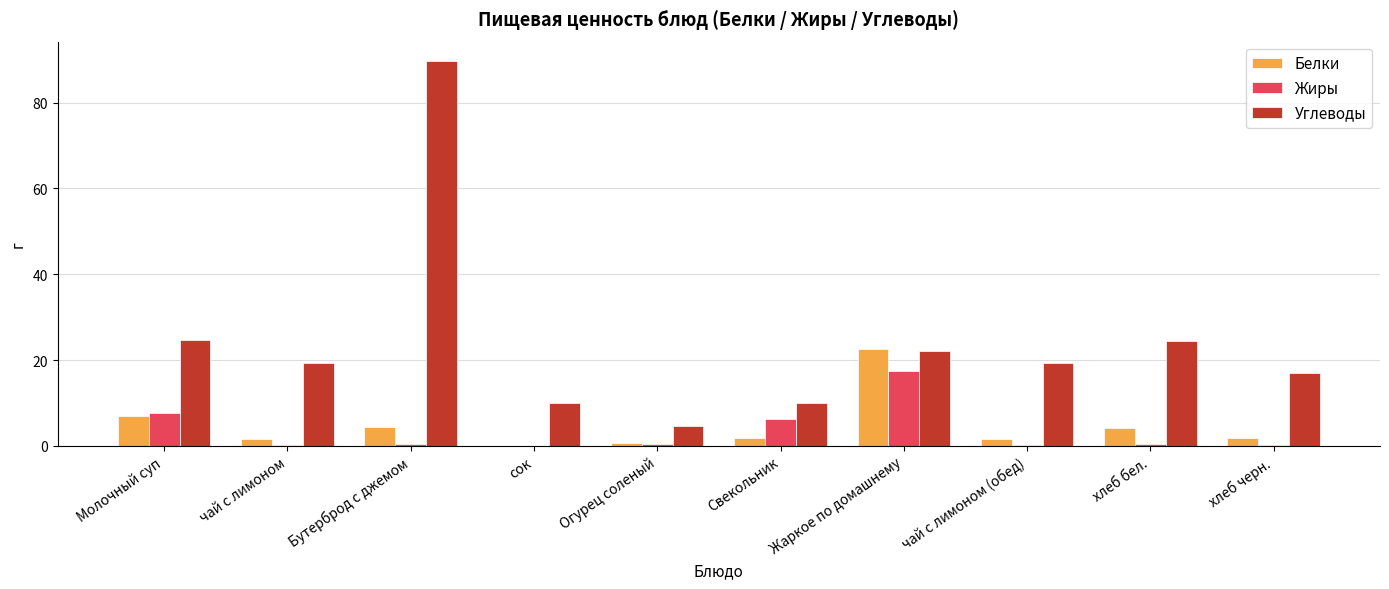

True or false: Углеводы has a value of 10.1 at Свекольник.

True